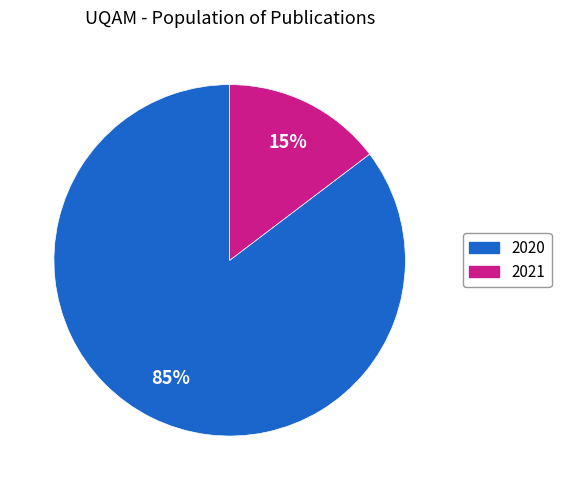

Is there any slice that represents more than half of the pie?

Yes